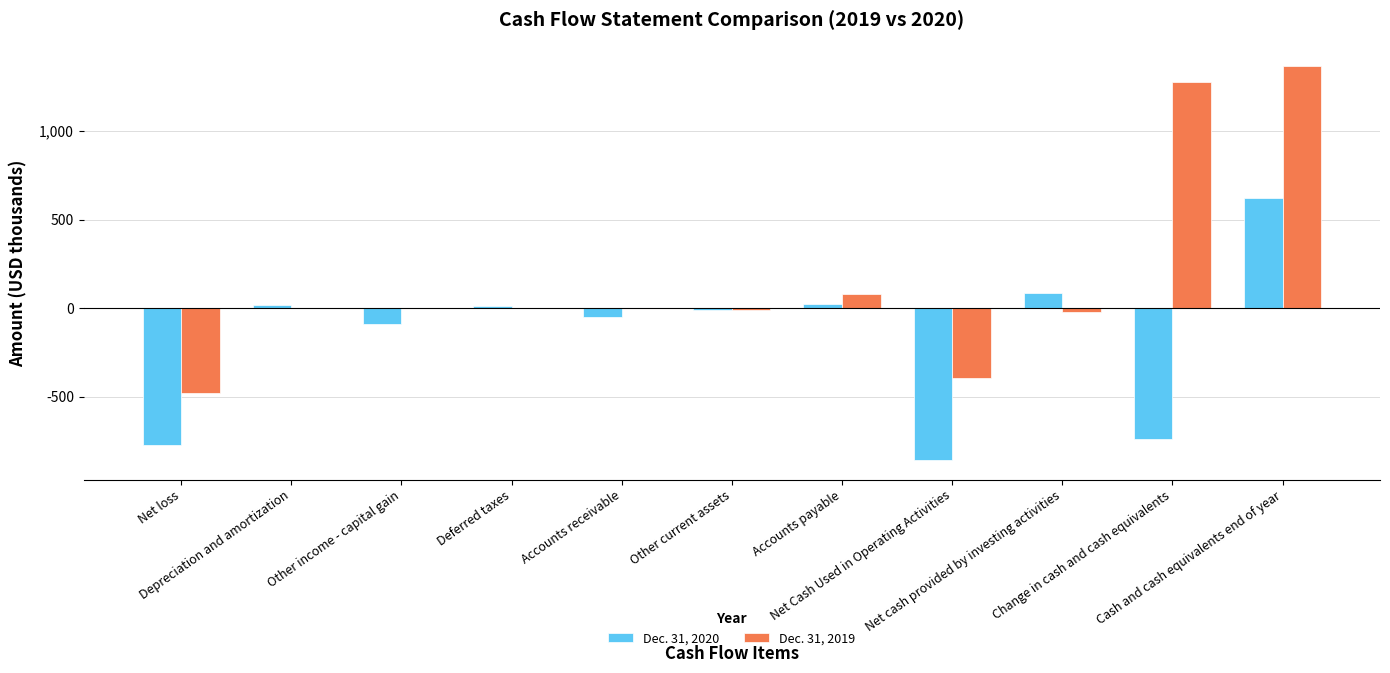

True or false: Dec. 31, 2020 has a value of -772 at Net loss.

True